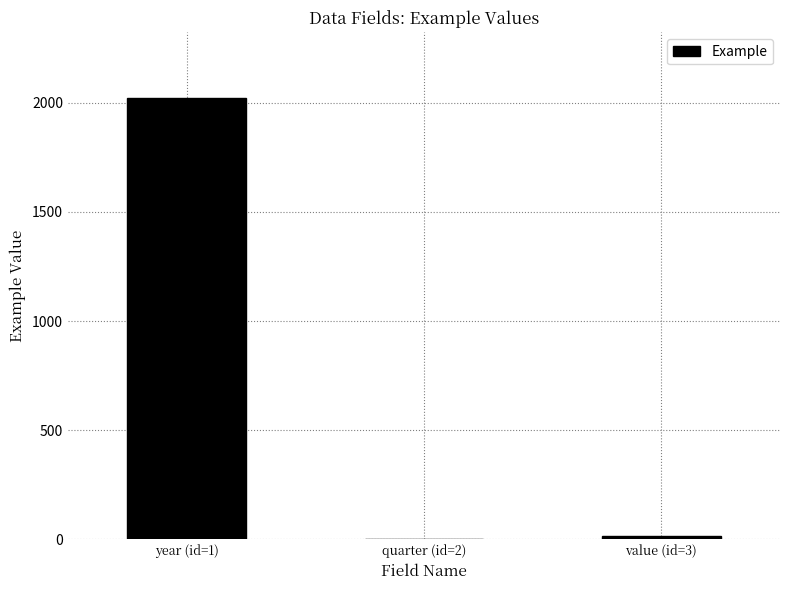

How many data points does each series have?

3